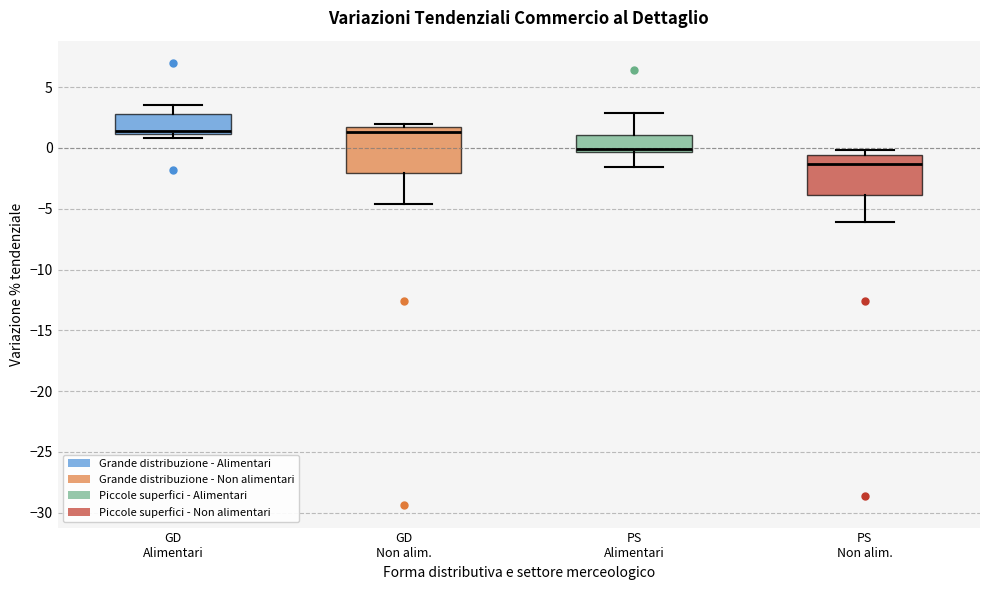

Where does the upper whisker of the box for GD Alimentari end on the y-axis? The values are not printed on the chart, so give them approximately, as read against the axis.

3.5